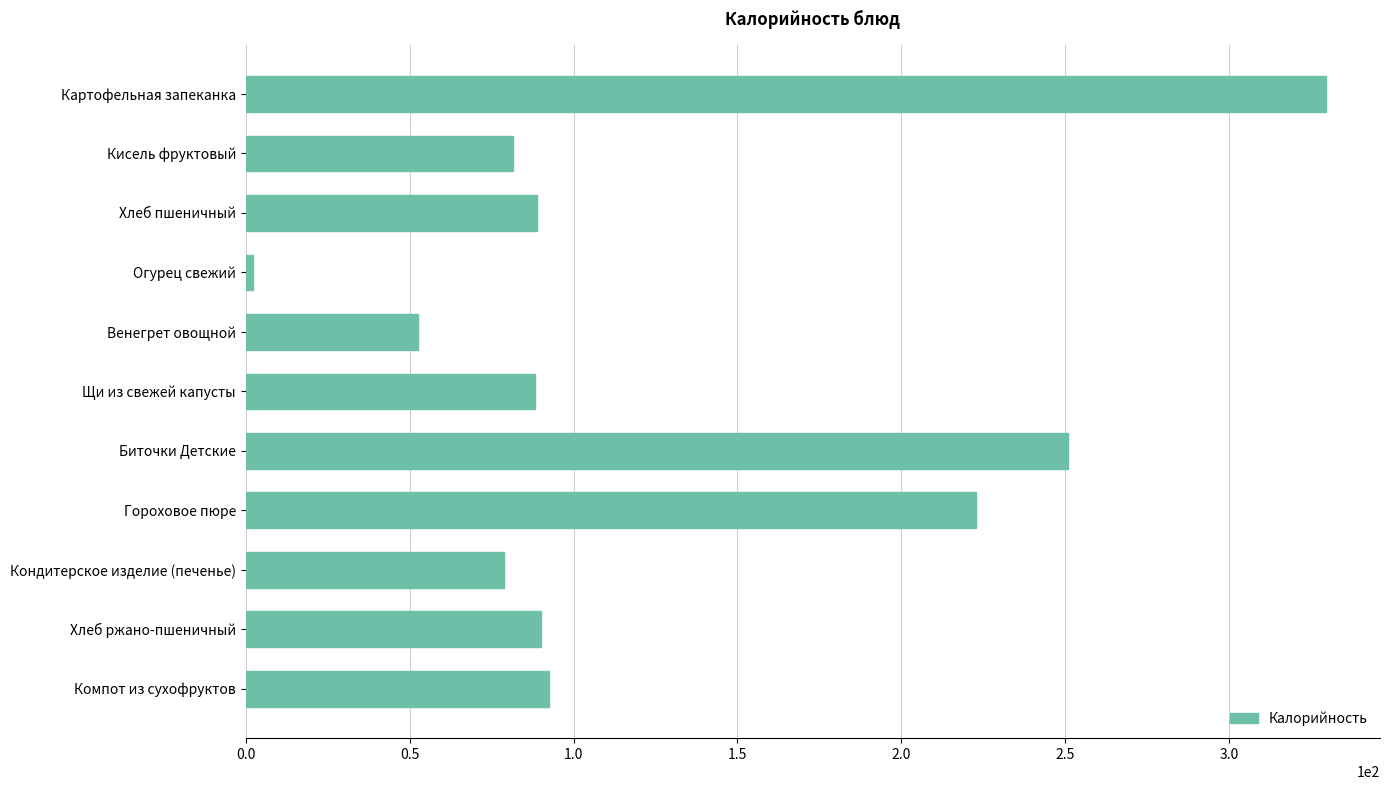

The value at Кисель фруктовый is 37.9. True or false?

False